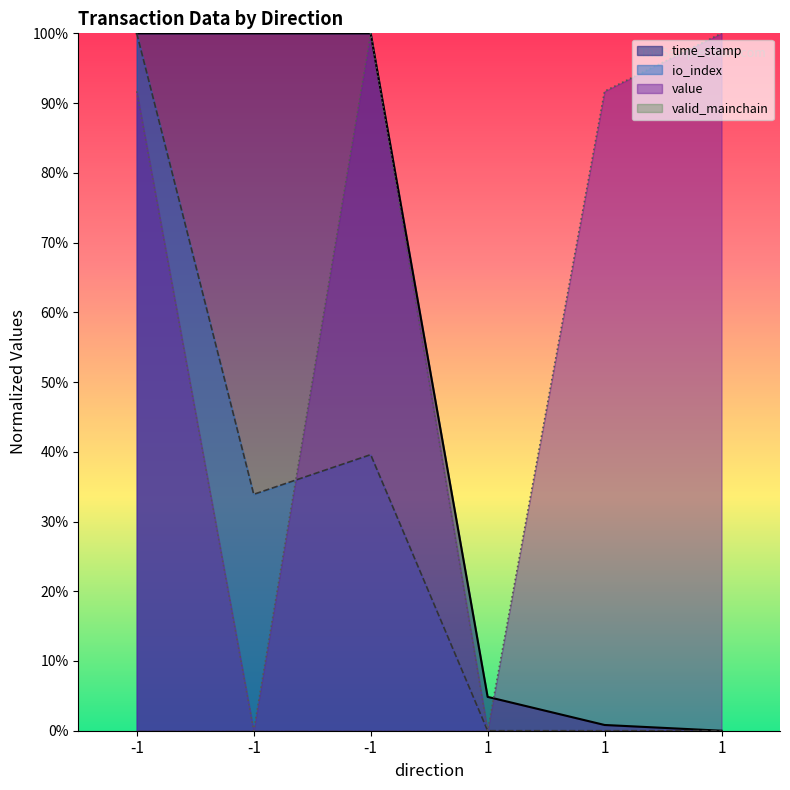

At which category is the sum across all series the highest?

-1